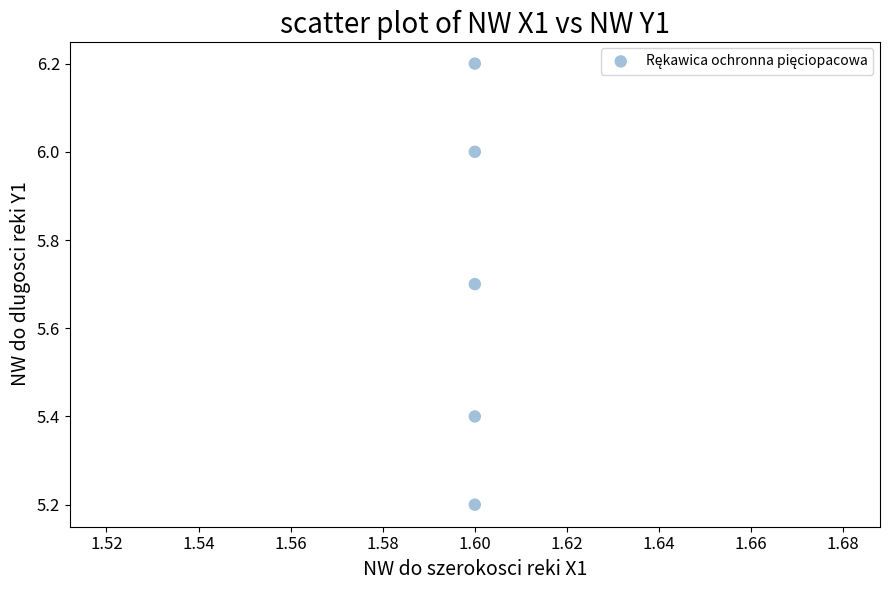

What Y value in the scatter plot is closest to 5?

5.2